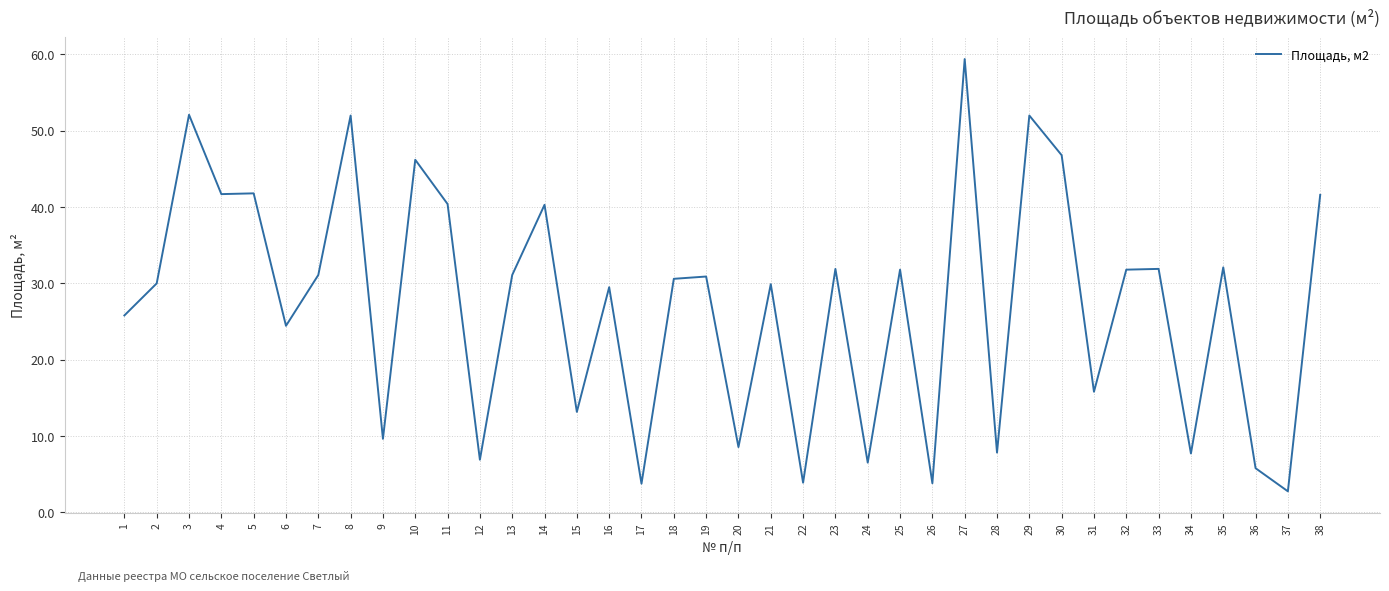

How many lines are shown in the chart?

1